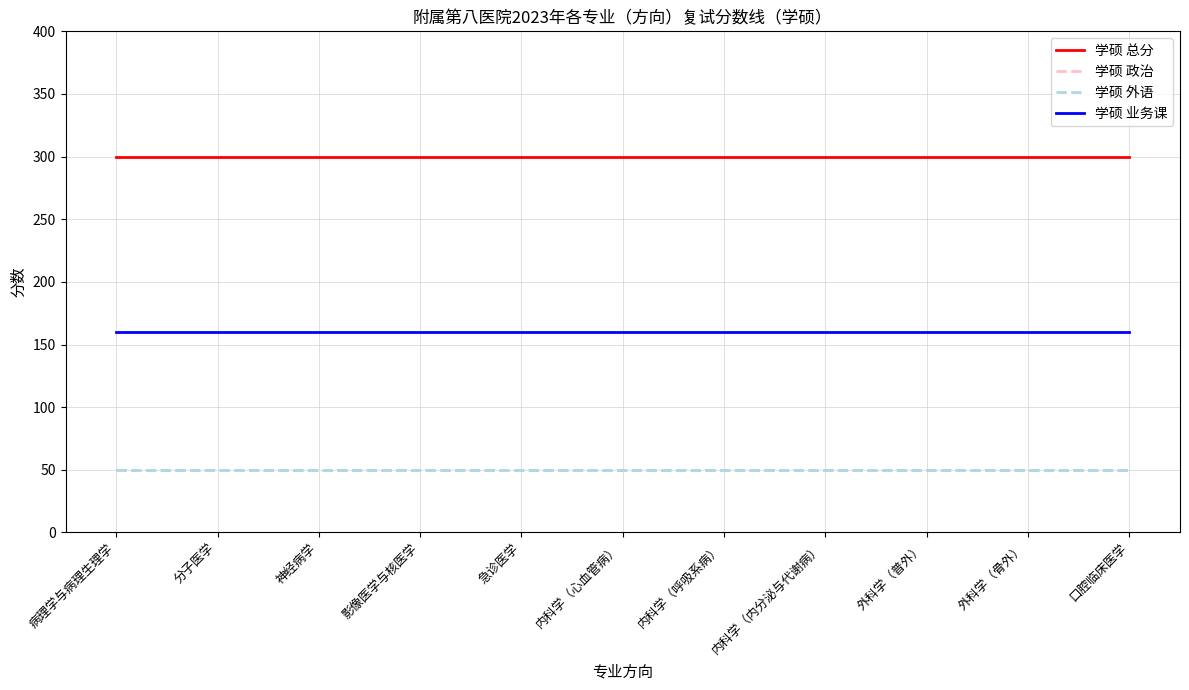

Reading left to right, list all the values displayed in this chart.

学硕 总分: 300	300	300	300	300	300	300	300	300	300	300
学硕 政治: 50	50	50	50	50	50	50	50	50	50	50
学硕 外语: 50	50	50	50	50	50	50	50	50	50	50
学硕 业务课: 160	160	160	160	160	160	160	160	160	160	160